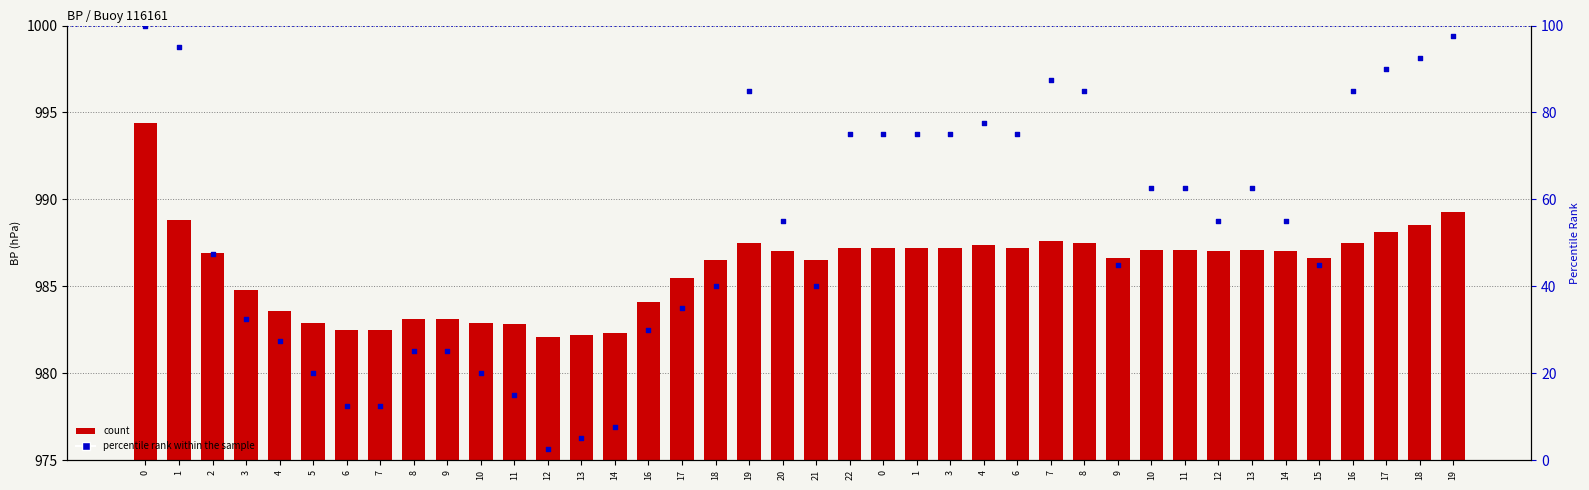

Which series reaches the minimum Y coordinate?

percentile rank within the sample